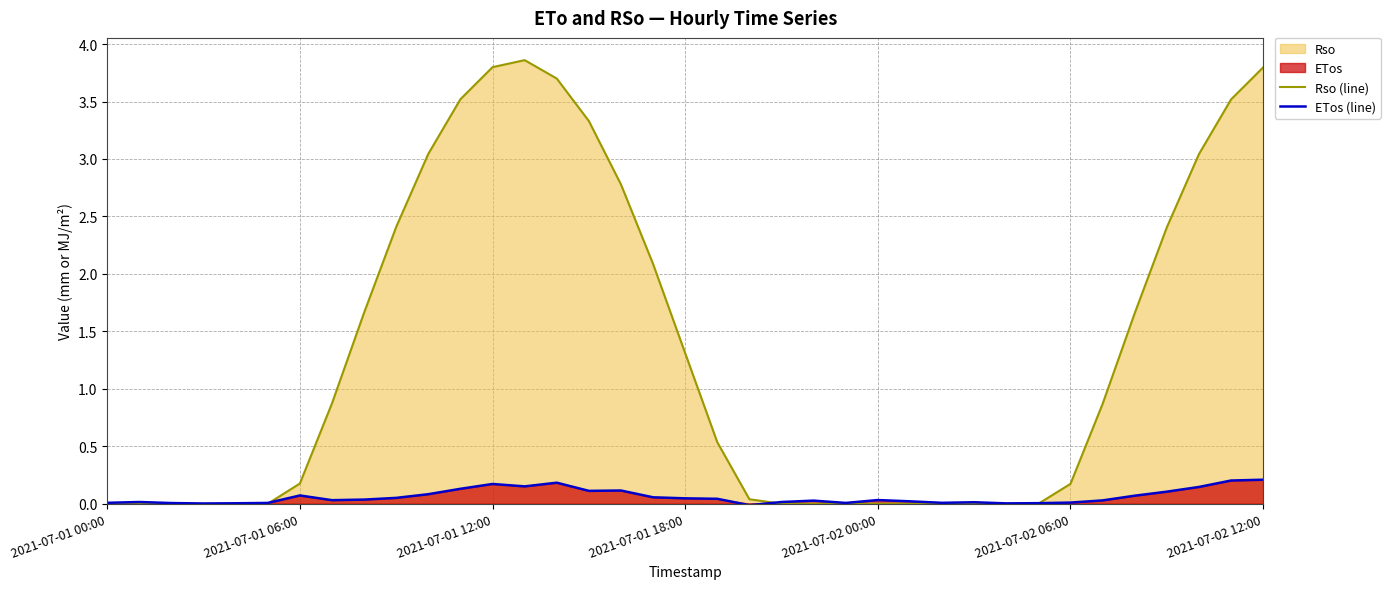

What is the value of the Rso (line) point at the 8th from the left?

0.9